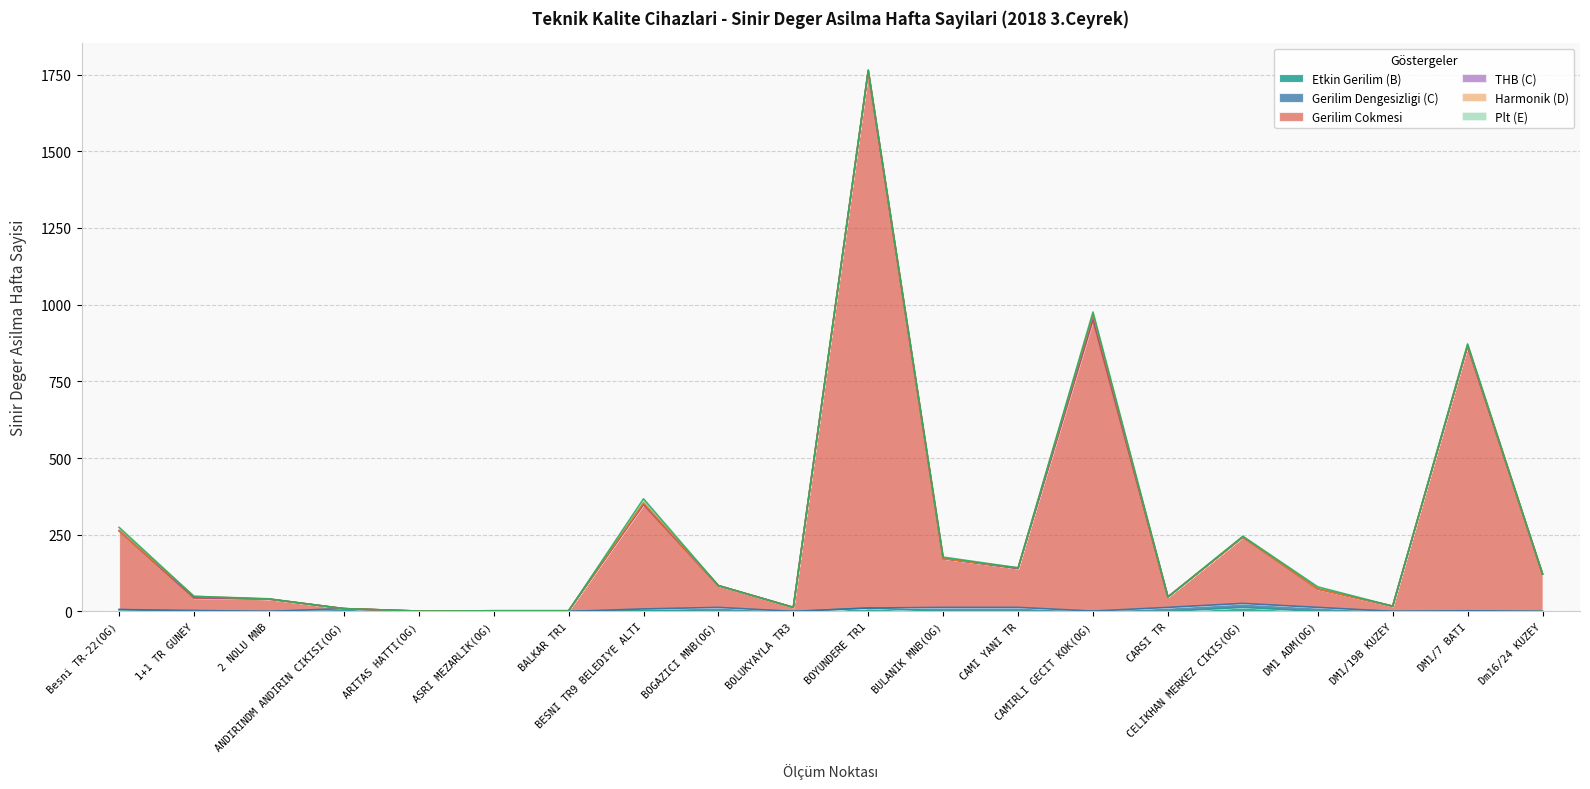

How many lines are shown in the chart?

6